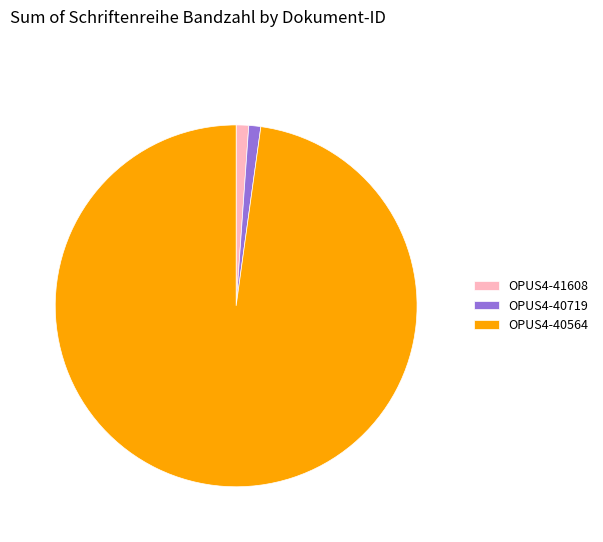

What is the largest slice in the pie chart?

OPUS4-40564